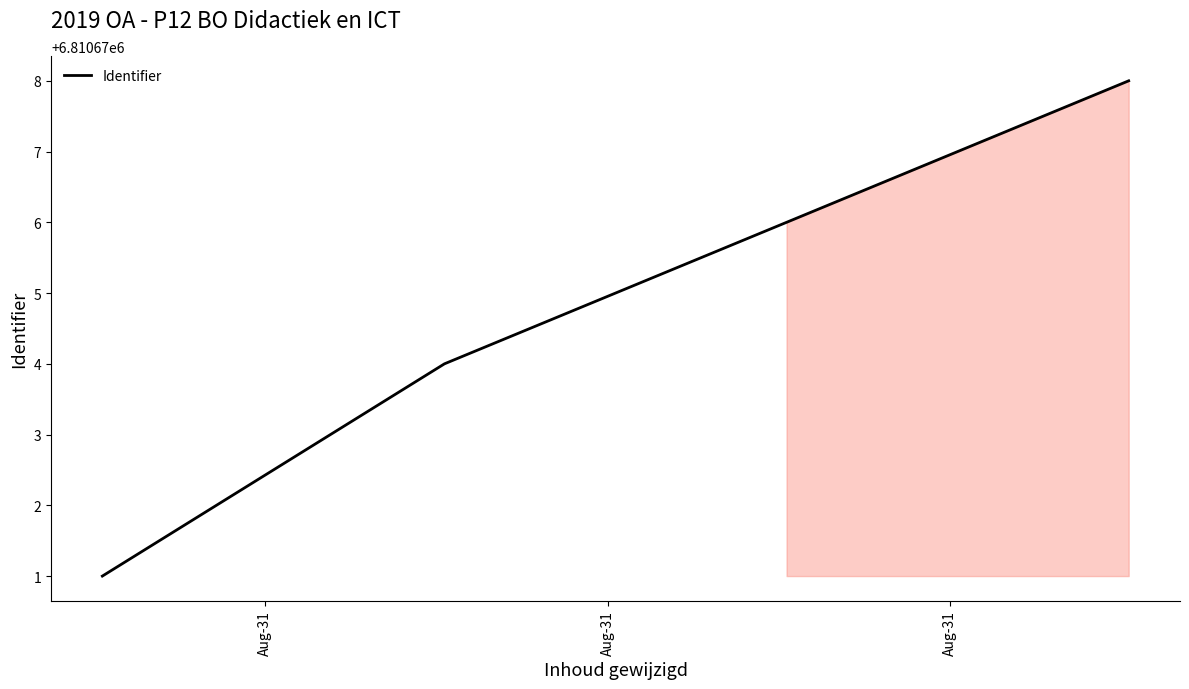

What is the maximum value shown in the chart?

6810678